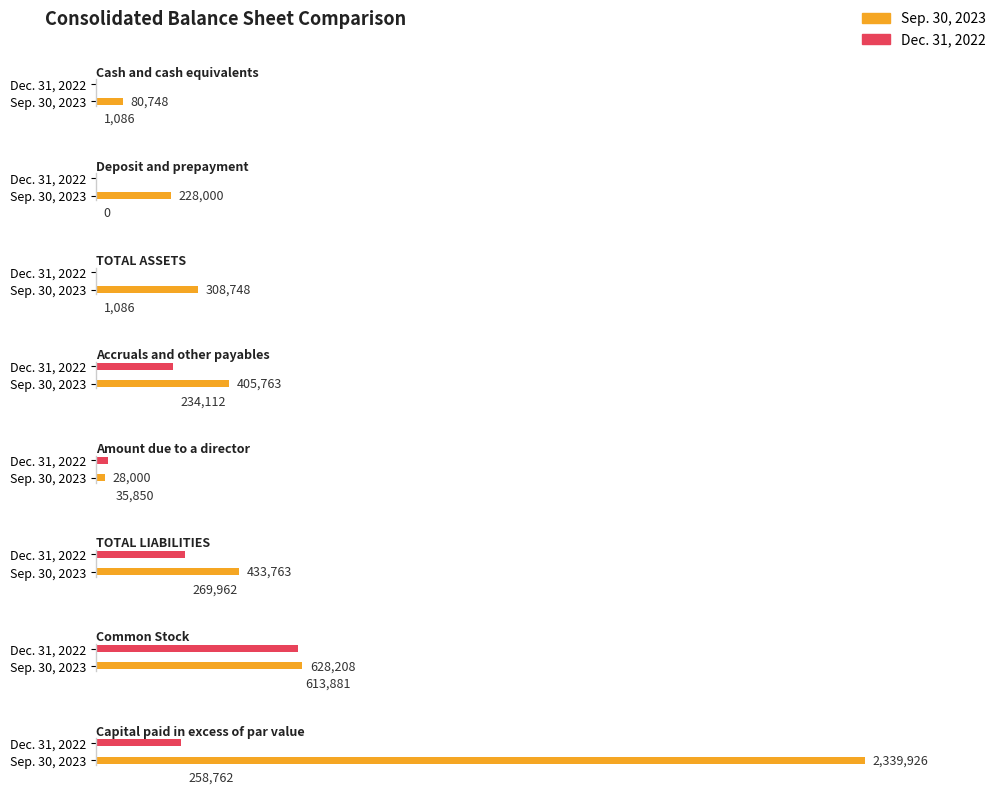

At Amount due to a director, list the series in order from smallest to largest.

Sep. 30, 2023, Dec. 31, 2022